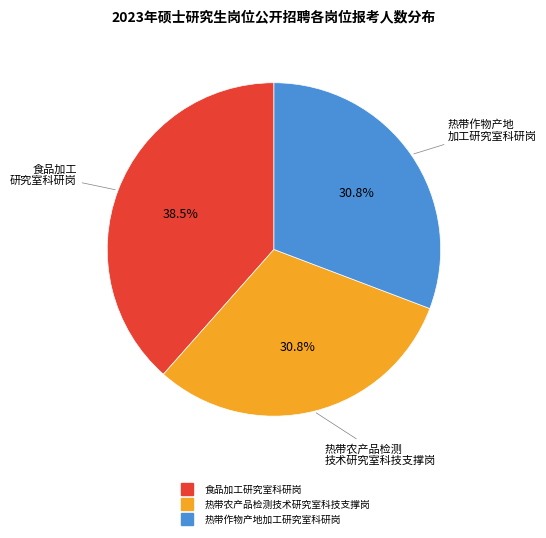

To the nearest percent, what is the difference between the largest and smallest slice percentages?

8%